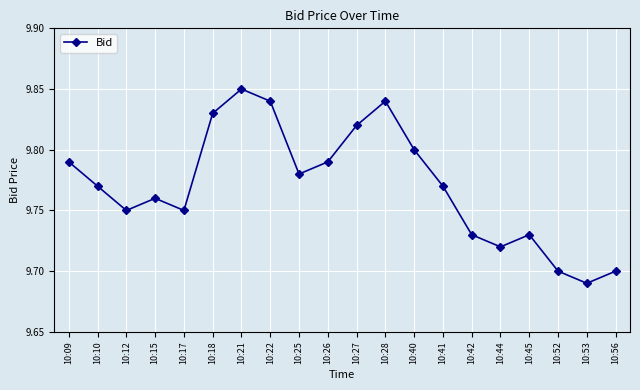

What is the difference between the maximum and minimum values?

0.2